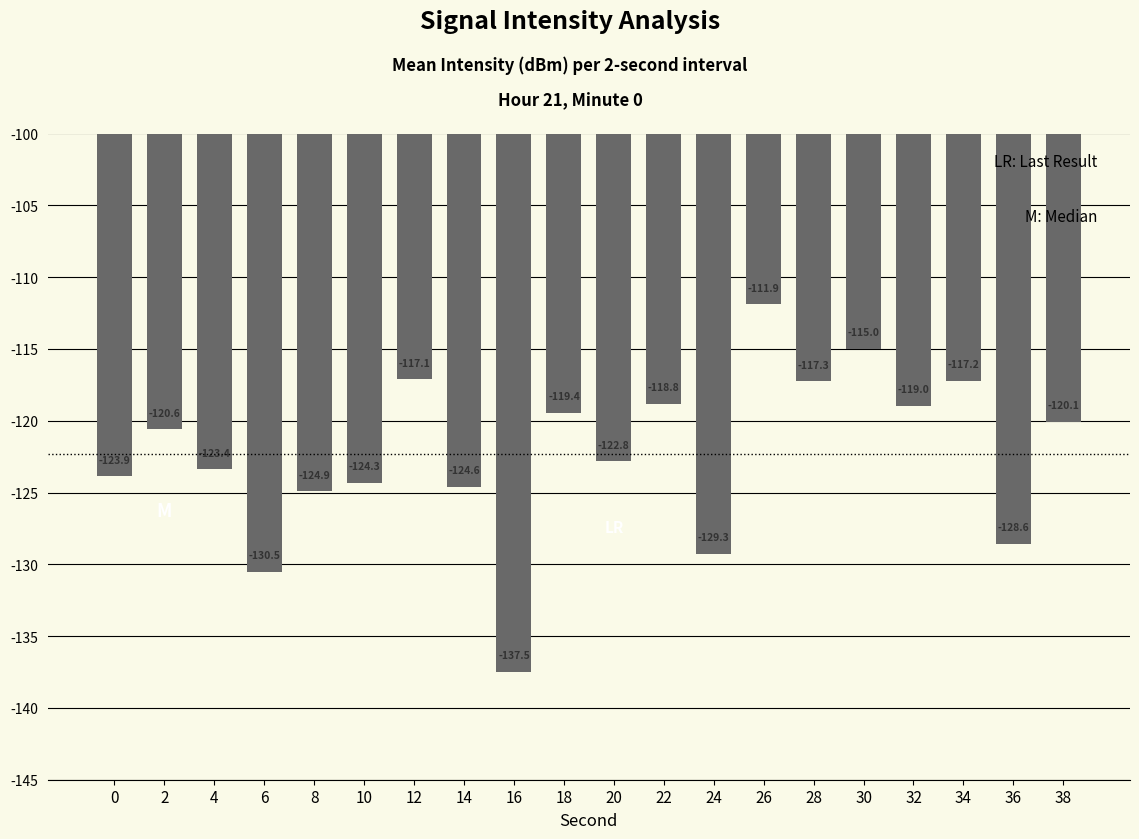

How many distinct data groups are displayed?

1